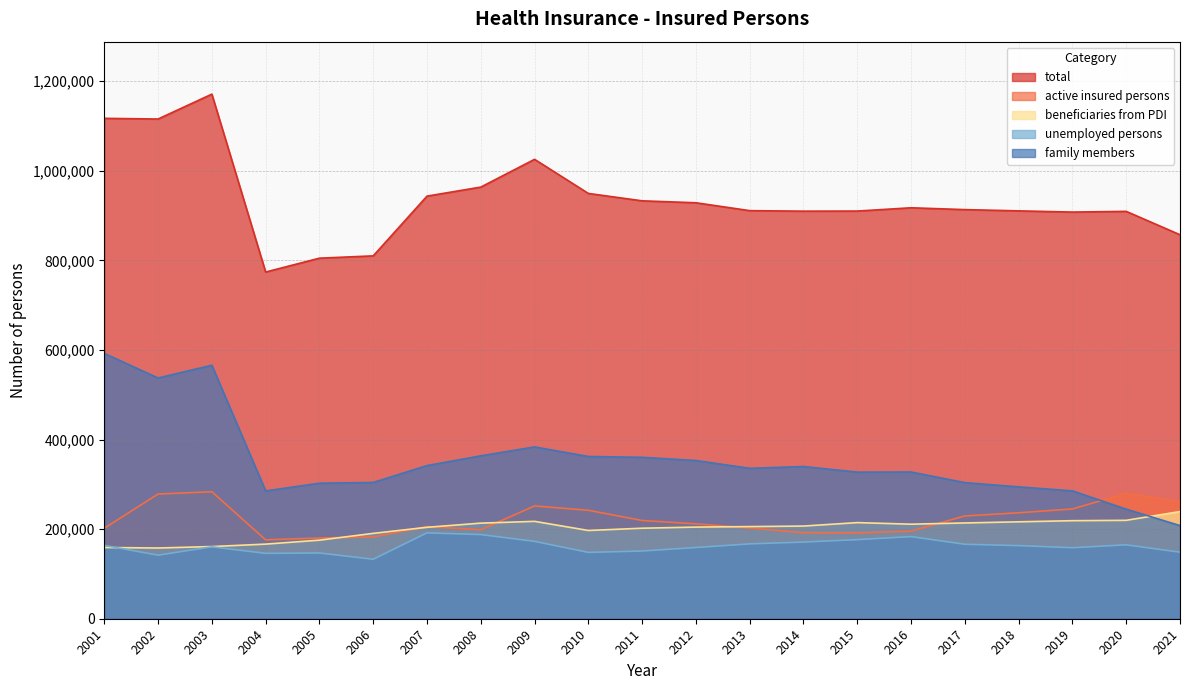

Which category has the lowest value across all series?

2006